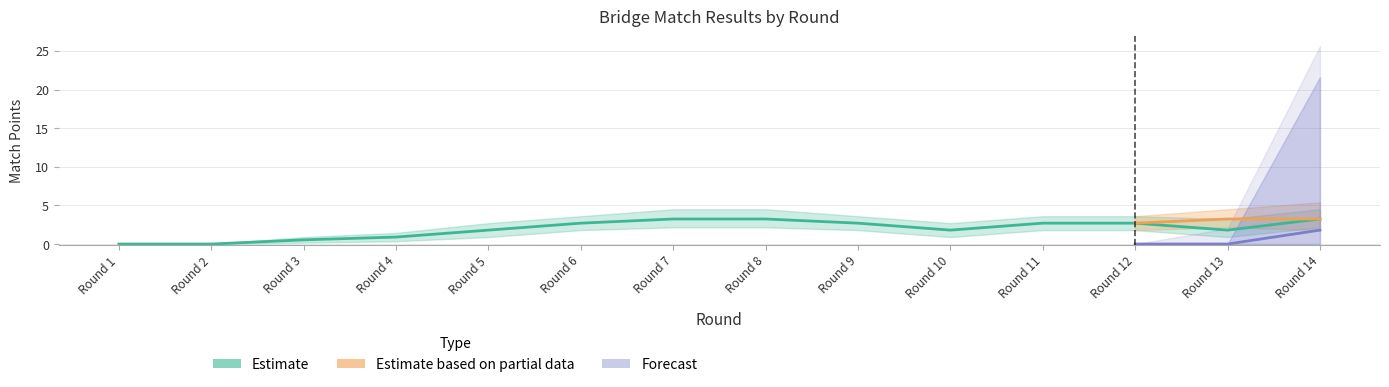

Count the number of categories in the chart.

14